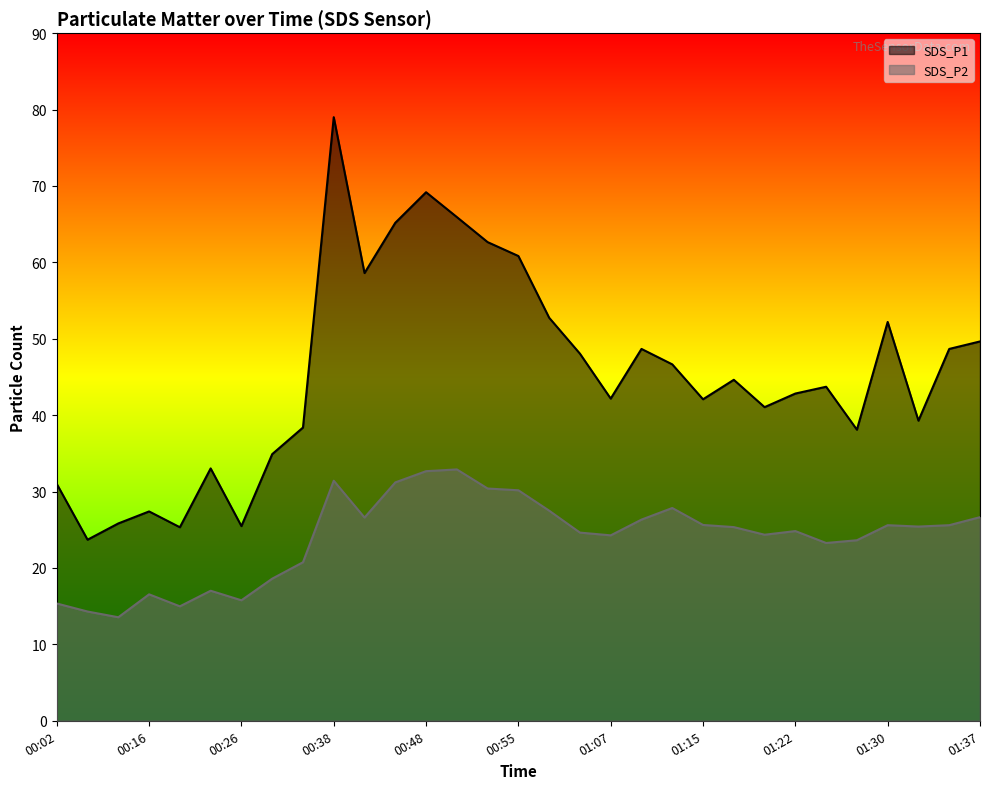

True or false: SDS_P1 has more than 2 interior local peaks.

True